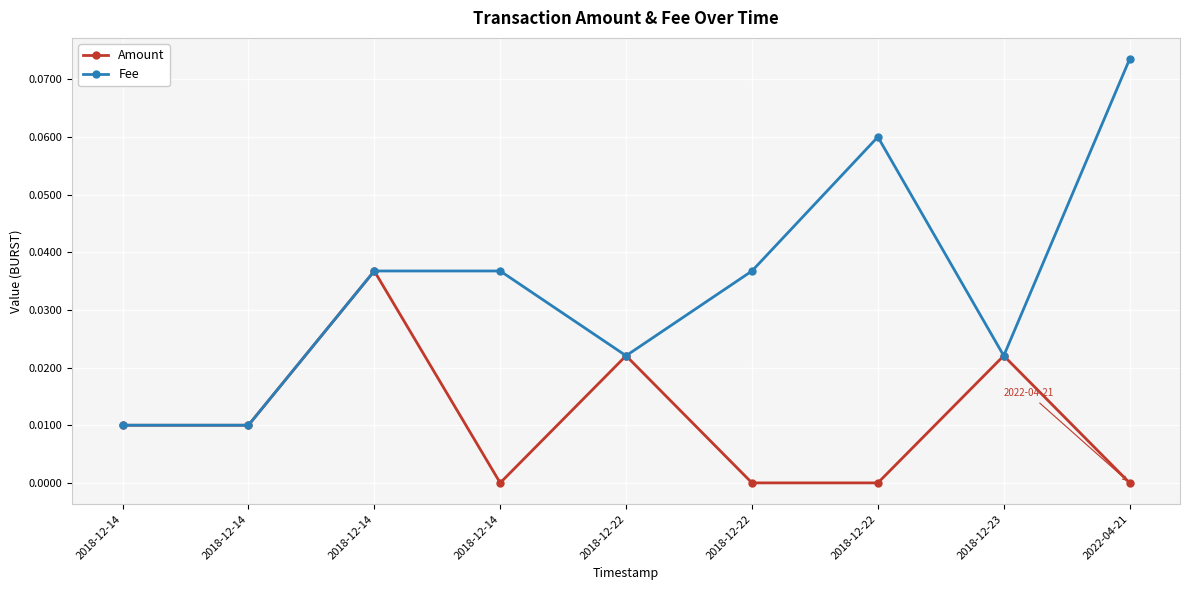

Reading left to right, extract all data points from this chart.

Amount: 2018-12-14=0.0	2018-12-14=0.0	2018-12-14=0.0	2018-12-14=0.0	2018-12-22=0.0	2018-12-22=0.0	2018-12-22=0.0	2018-12-23=0.0	2022-04-21=0.0
Fee: 2018-12-14=0.0	2018-12-14=0.0	2018-12-14=0.0	2018-12-14=0.0	2018-12-22=0.0	2018-12-22=0.0	2018-12-22=0.1	2018-12-23=0.0	2022-04-21=0.1